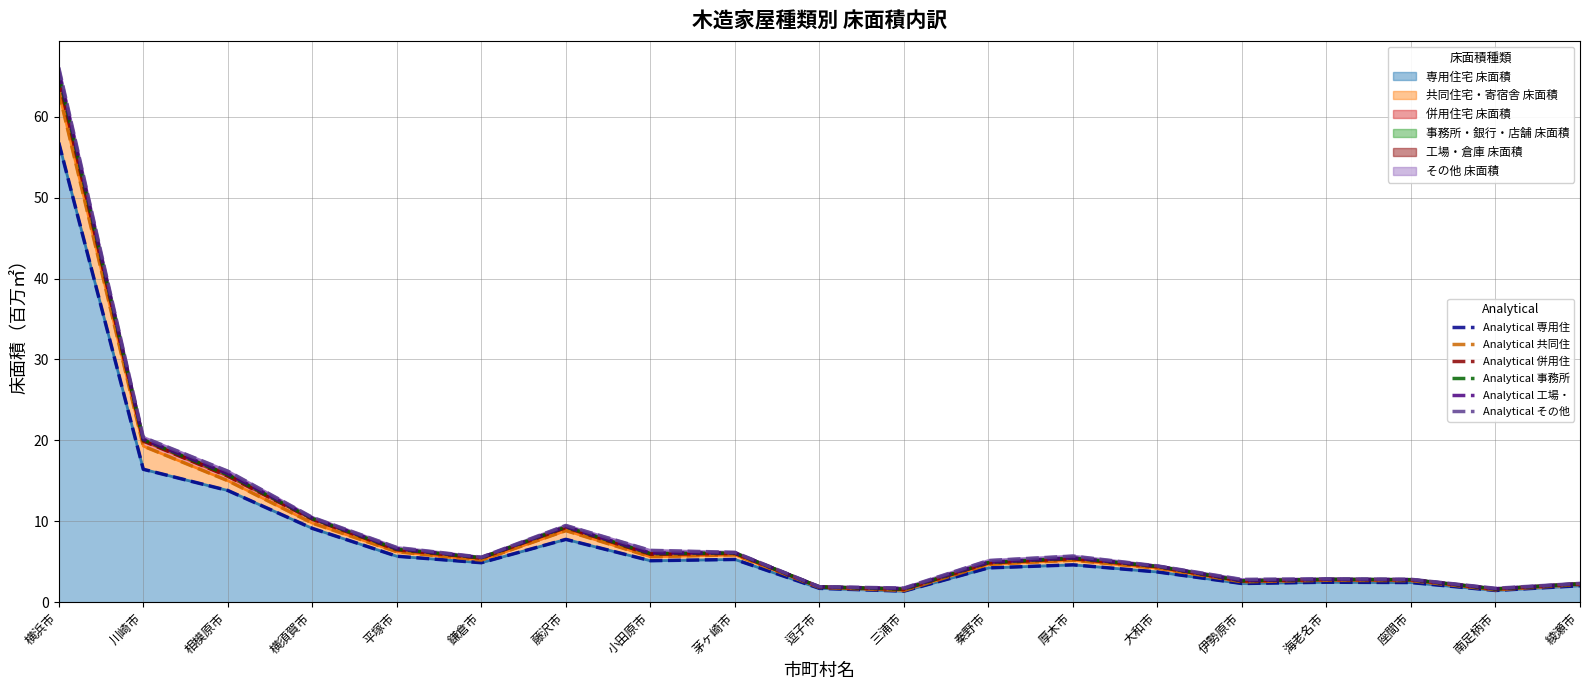

How many lines are shown in the chart?

6